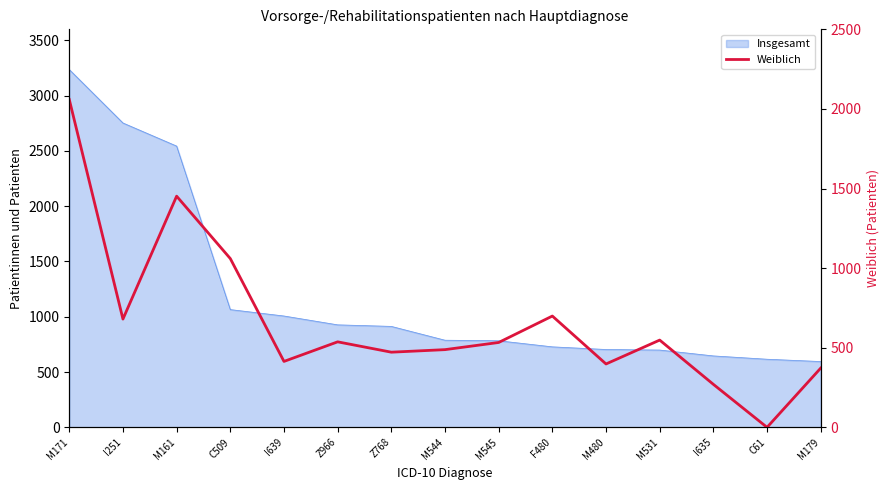

List the labels in order of value, smallest first.

C61, I635, M179, M480, I639, Z768, M544, M545, Z966, M531, I251, F480, C509, M161, M171